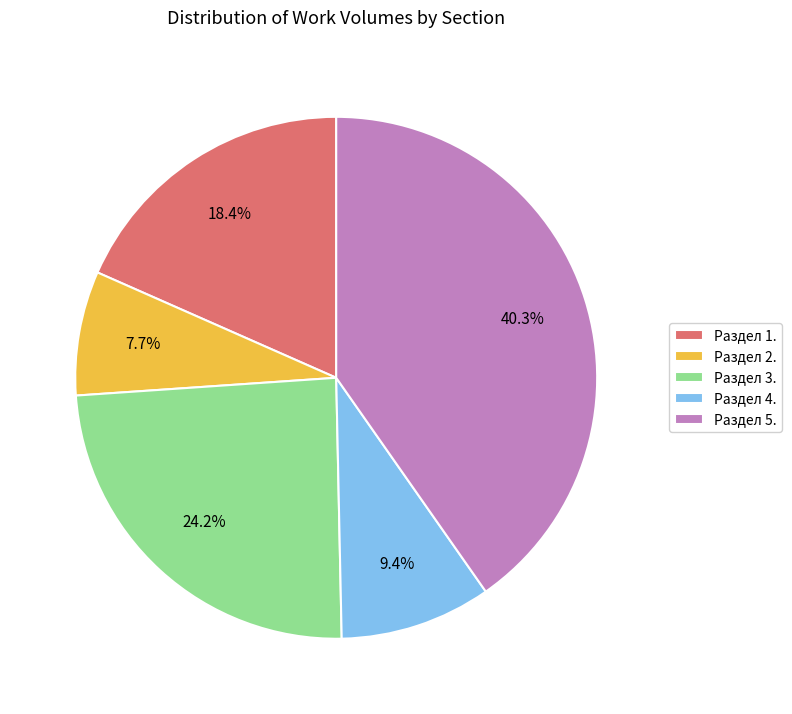

Rank the categories by value from lowest to highest.

Раздел 2., Раздел 4., Раздел 1., Раздел 3., Раздел 5.